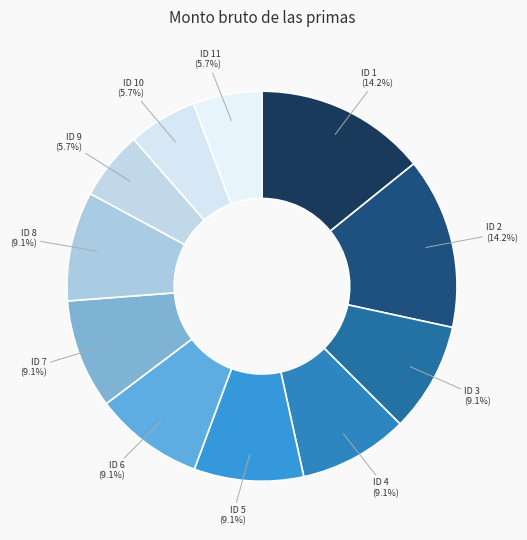

Between ID 8 and ID 1, which is larger?

ID 1